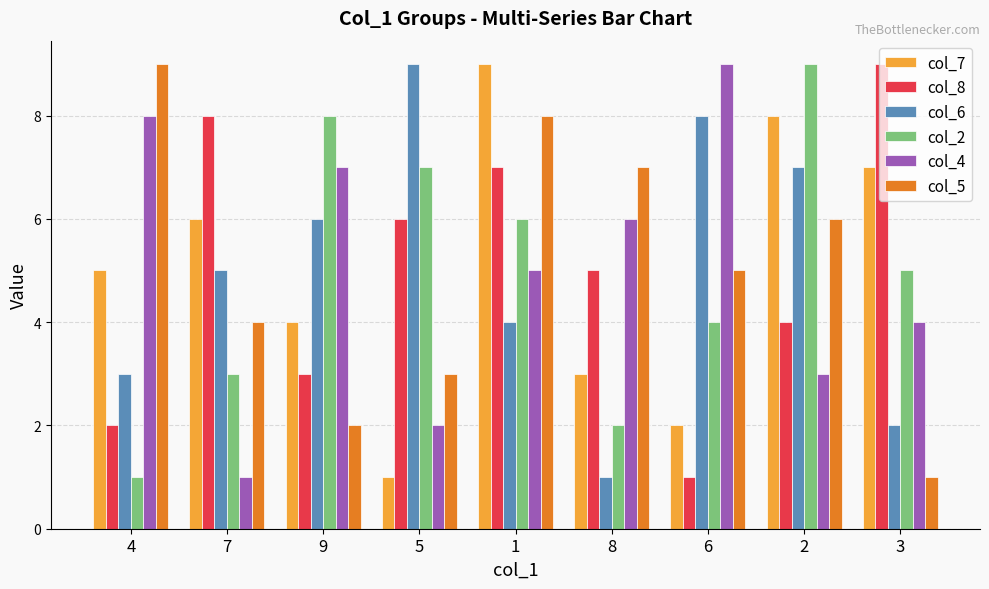

What is the label of the 7th bar from the right?

9